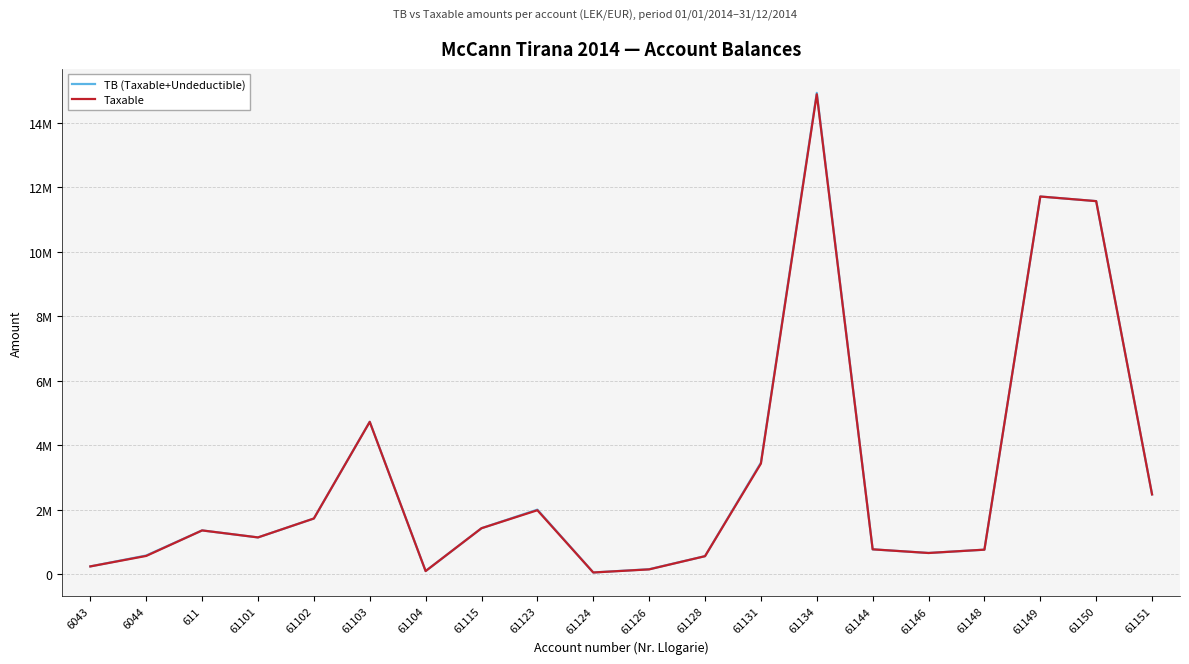

What is the sum of the TB (Taxable+Undeductible) values at 61128 and 61115?

2001463.8